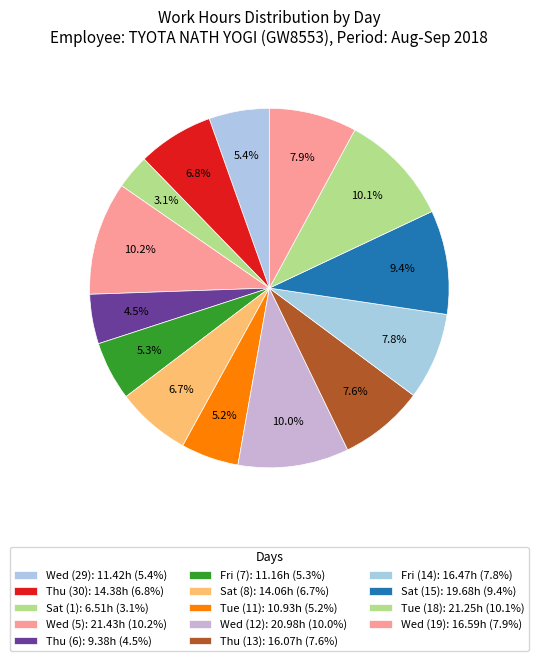

Do Thu (13) and Fri (7) together represent more than half of the pie?

No